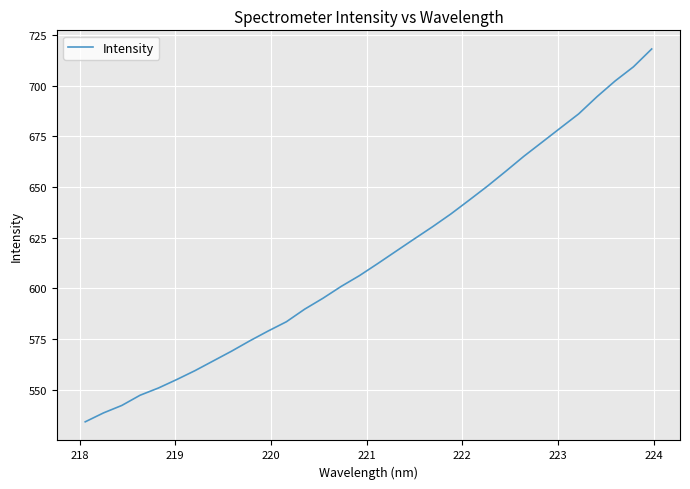

What is the smallest value displayed?

534.3